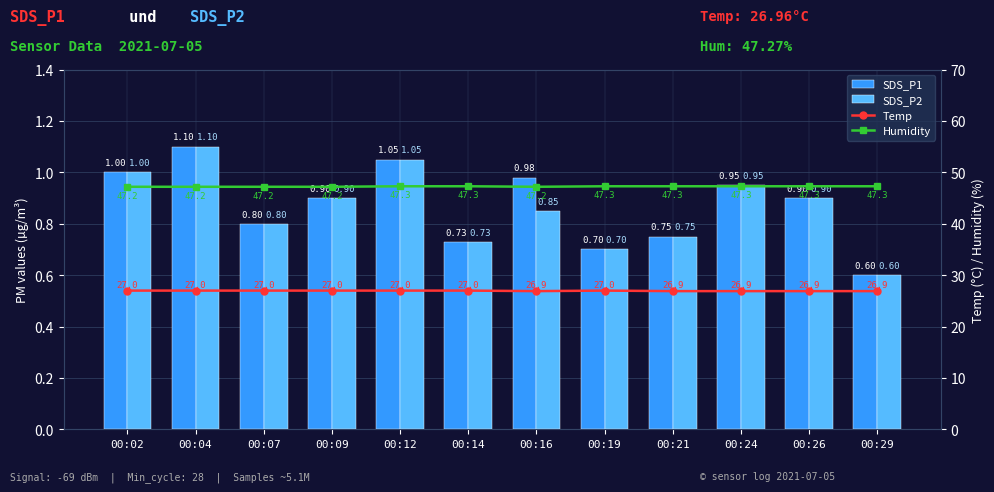

What is the greatest value displayed?

47.3